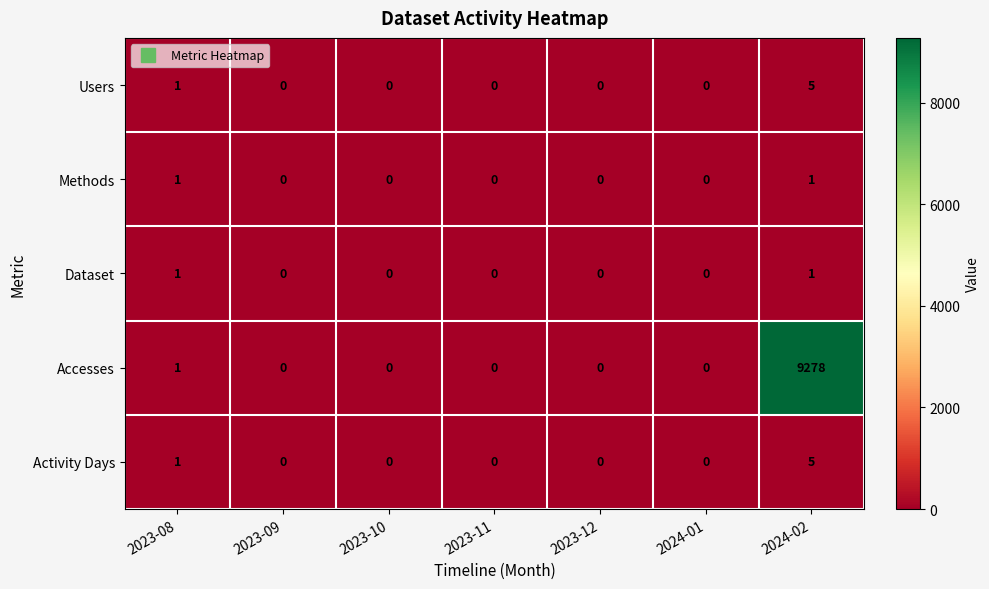

True or false: Accesses has a value of 0 at 2023-12.

True